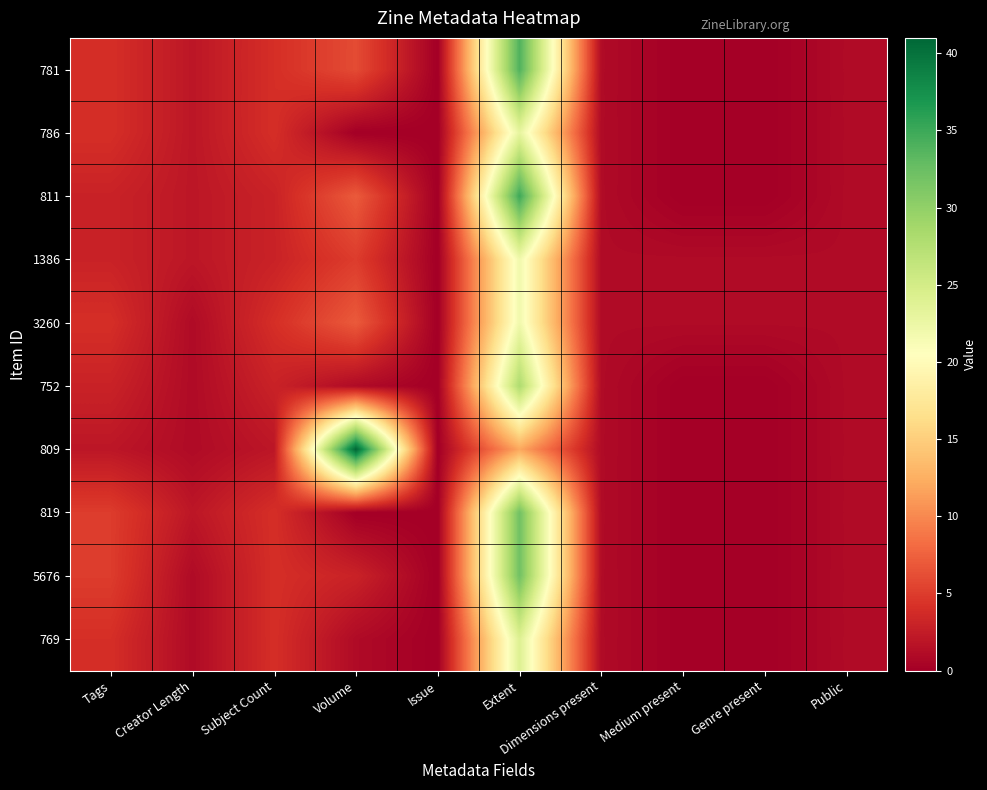

List the series in order of their peak value, highest first.

809, 811, 781, 819, 5676, 752, 769, 786, 1386, 3260